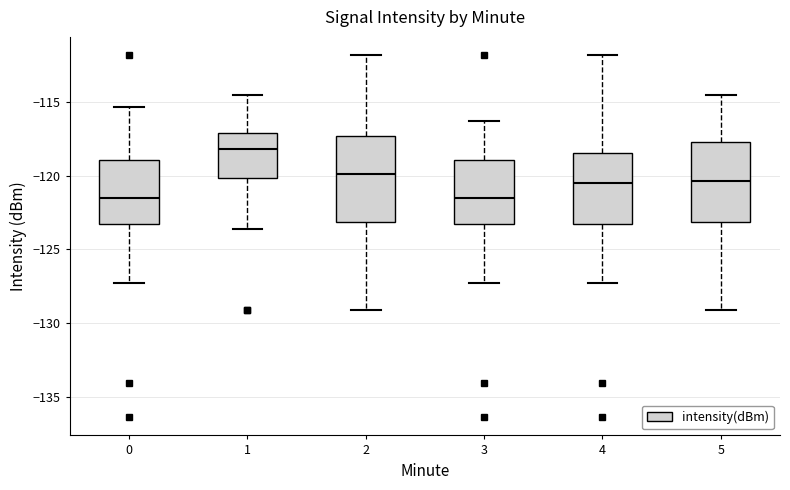

Where does the median line of the box at x = 2 sit on the y-axis? The values are not printed on the chart, so give them approximately, as read against the axis.

-120.0